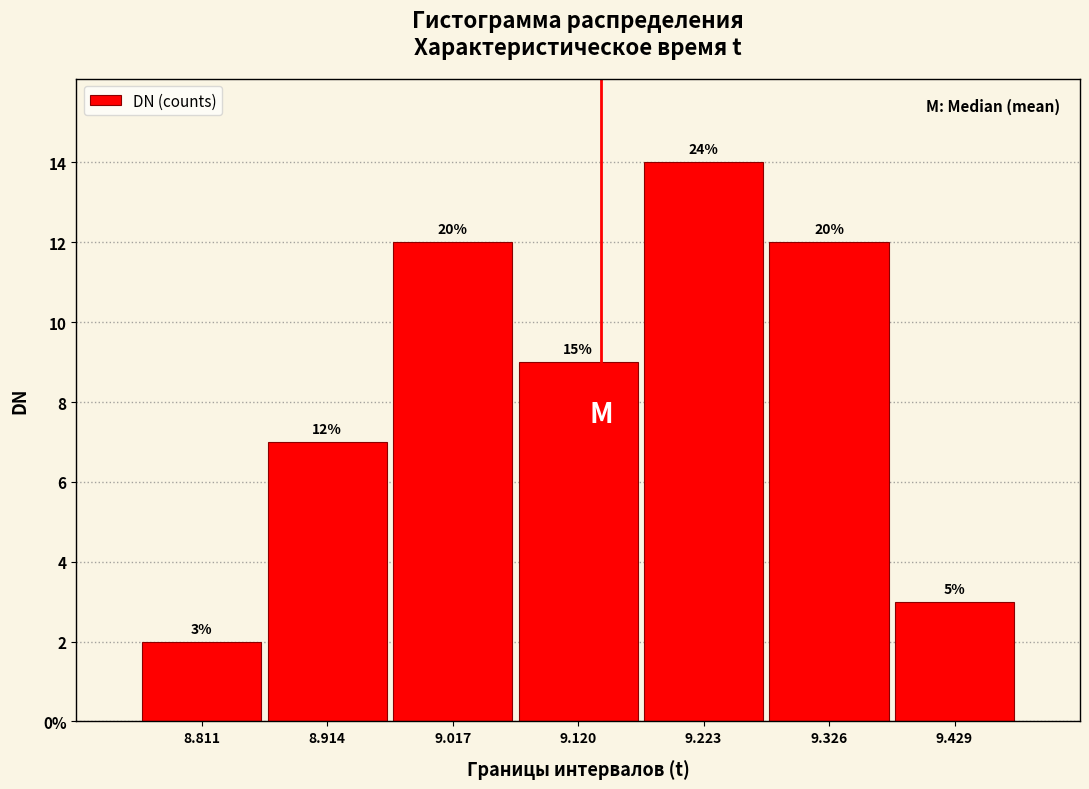

Does the chart contain any negative values?

No